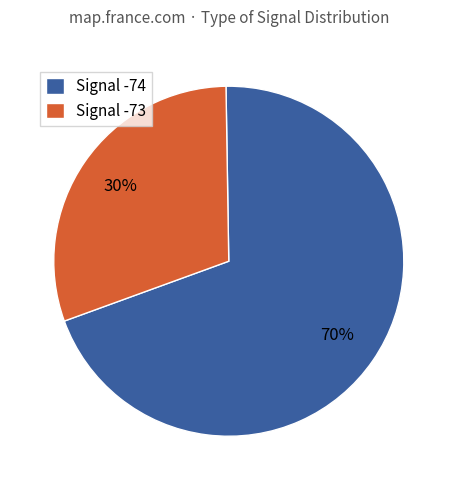

To the nearest percent, what is the combined percentage of Signal -73 and Signal -74?

100%